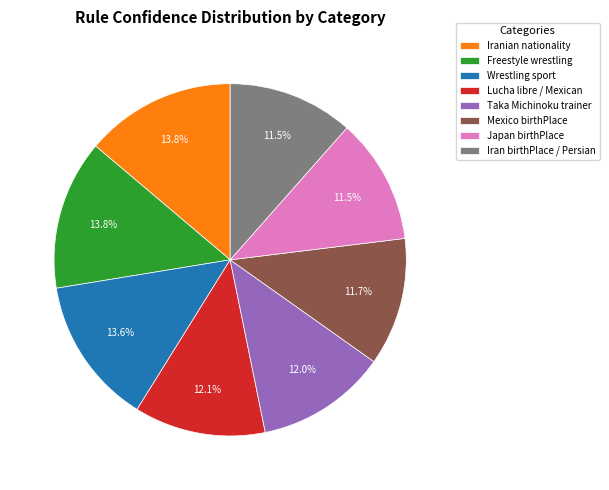

How many segments does this pie chart have?

8